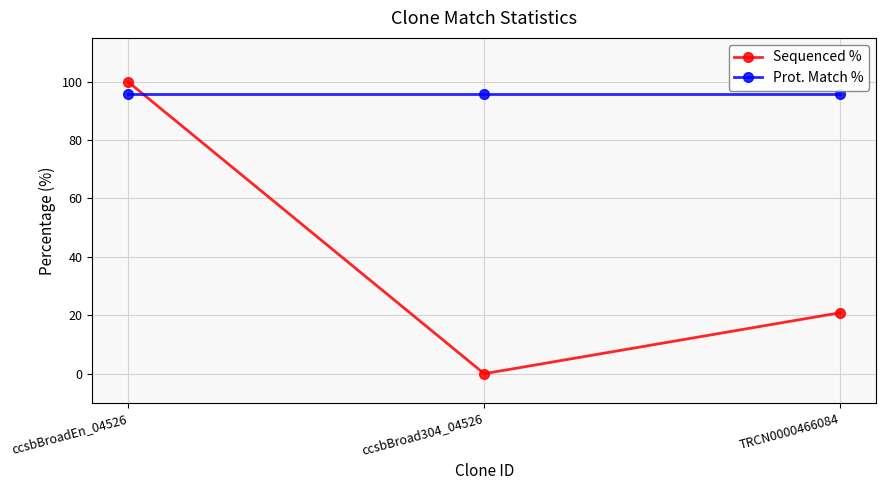

At ccsbBroadEn_04526, list the series in order from smallest to largest.

Prot. Match %, Sequenced %